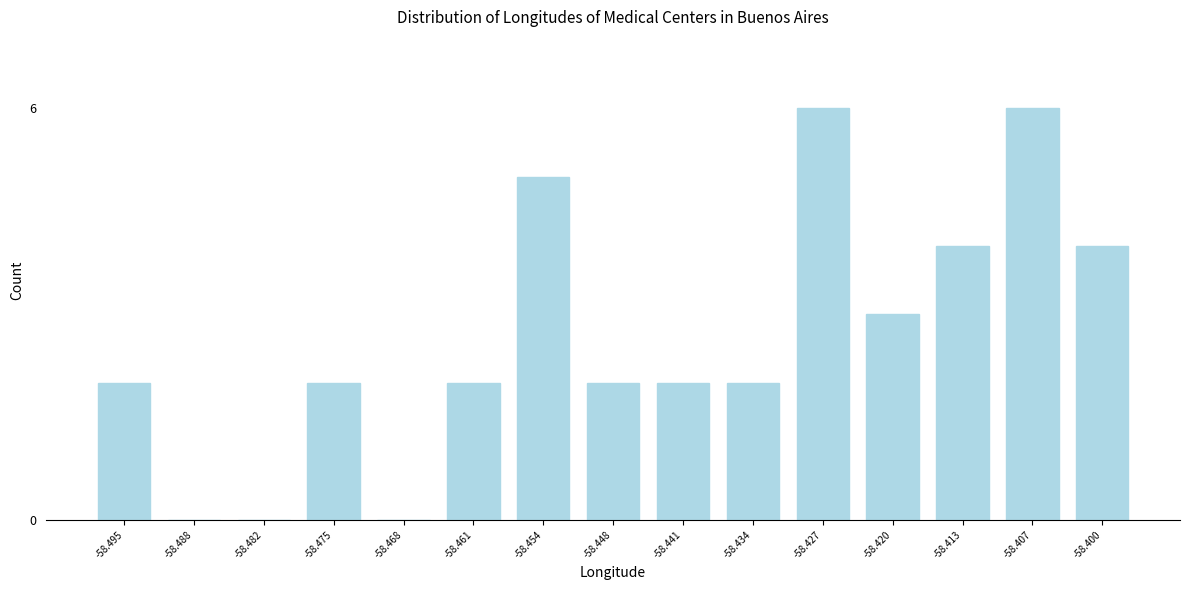

Reading left to right, extract all data points from this chart.

-58.495=2	-58.488=0	-58.482=0	-58.475=2	-58.468=0	-58.461=2	-58.454=5	-58.448=2	-58.441=2	-58.434=2	-58.427=6	-58.420=3	-58.413=4	-58.407=6	-58.400=4